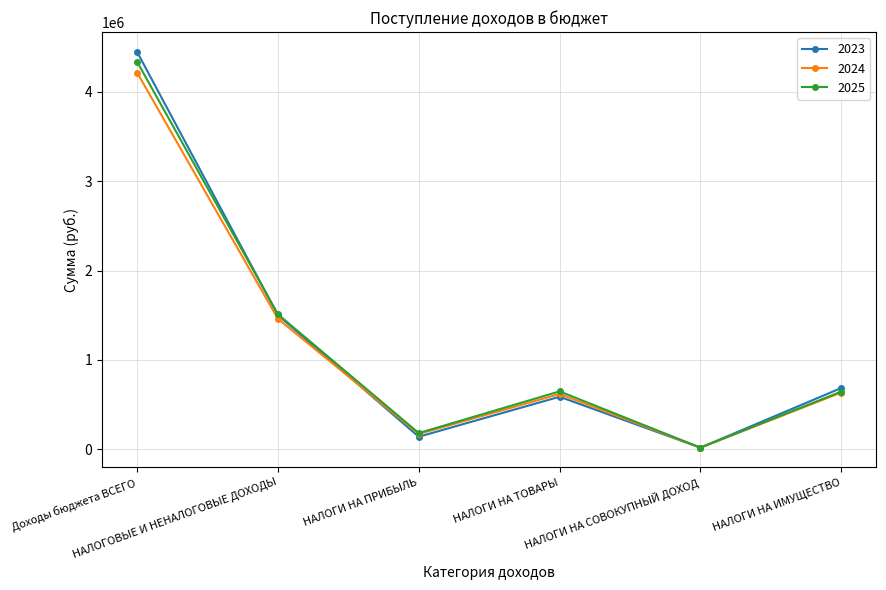

Which category has the highest value across all series?

Доходы бюджета ВСЕГО